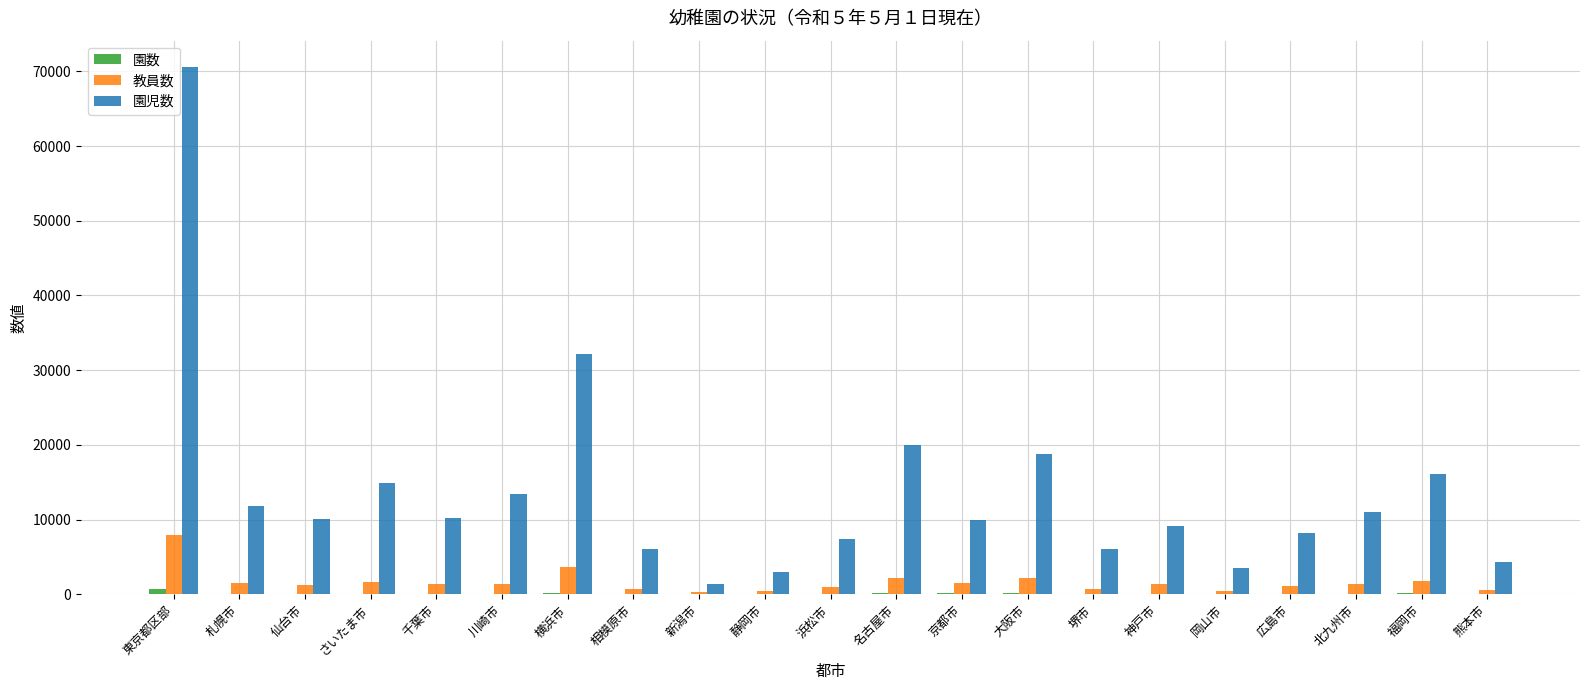

What is the total value across all series at 熊本市?

4934